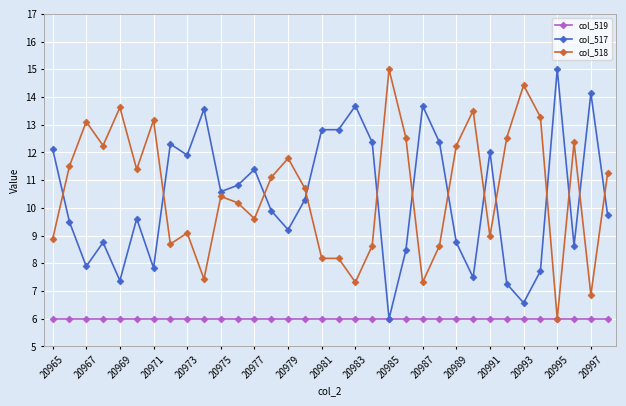

What is the average value of the col_519 series?

6.0